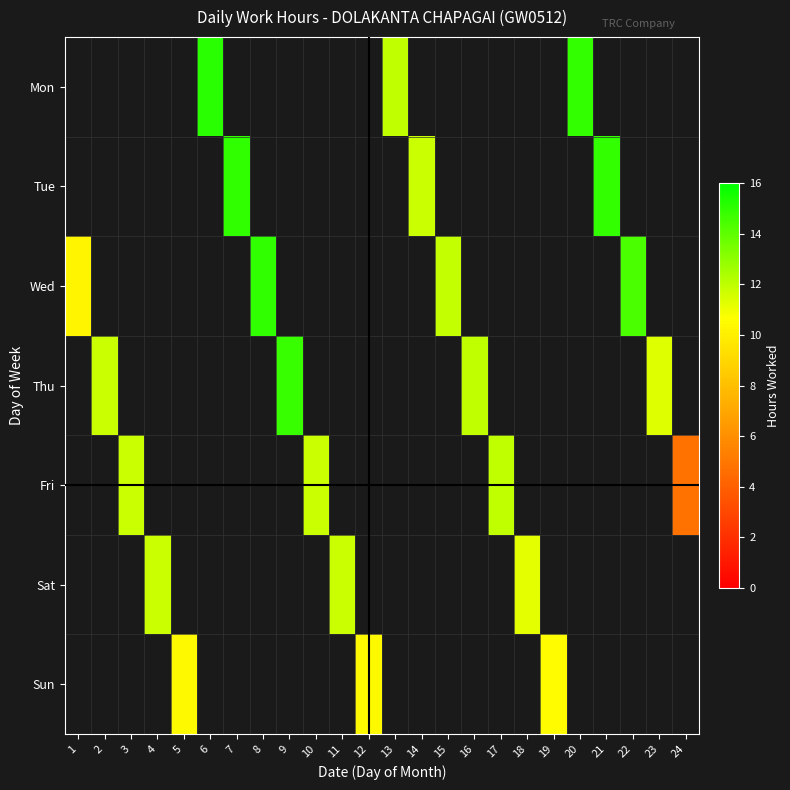

List the series in order of their peak value, highest first.

Mon, Tue, Wed, Thu, Fri, Sat, Sun